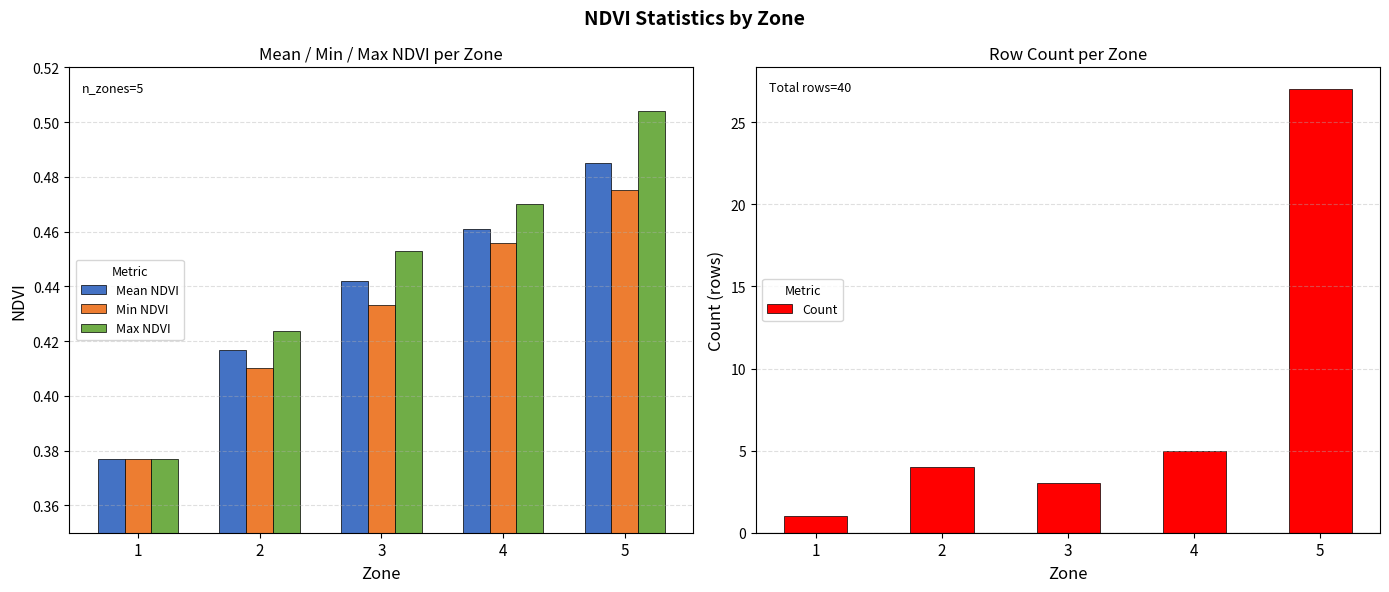

Rank the series at 3 from lowest to highest value.

Min NDVI, Mean NDVI, Max NDVI, Count